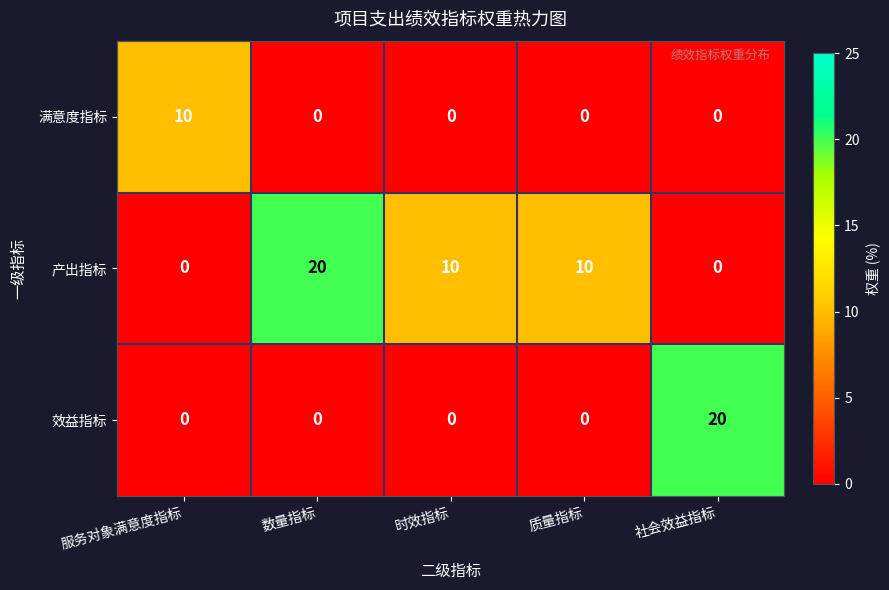

At how many categories does at least one series exceed 5?

5